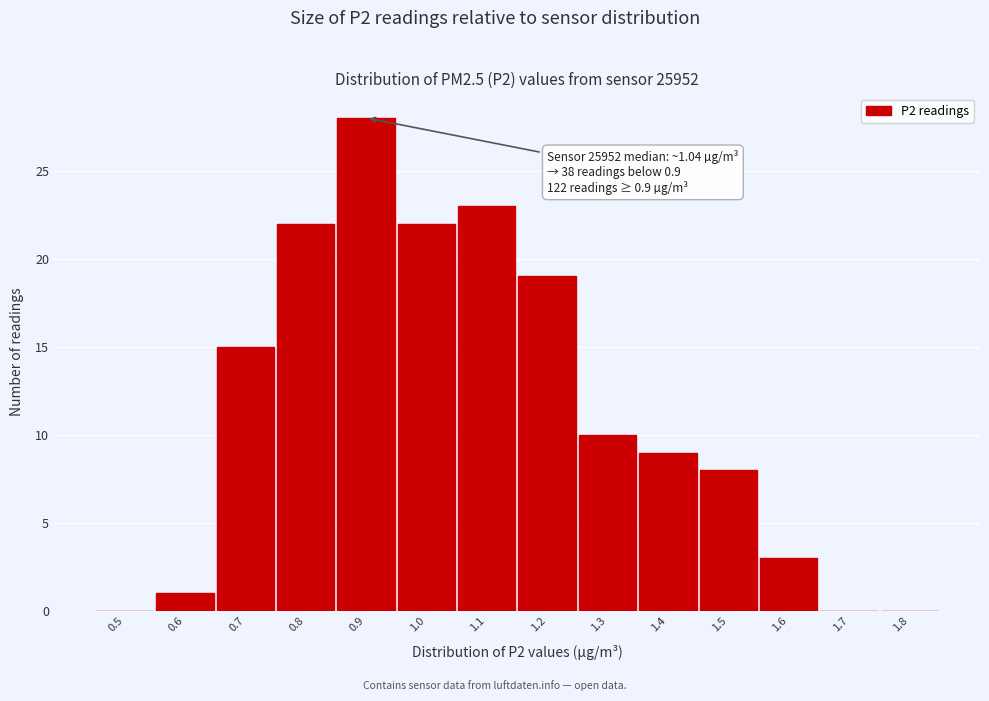

Reading left to right, list all the values displayed in this chart.

0.5=0	0.6=1	0.7=15	0.8=22	0.9=28	1.0=22	1.1=23	1.2=19	1.3=10	1.4=9	1.5=8	1.6=3	1.7=0	1.8=0